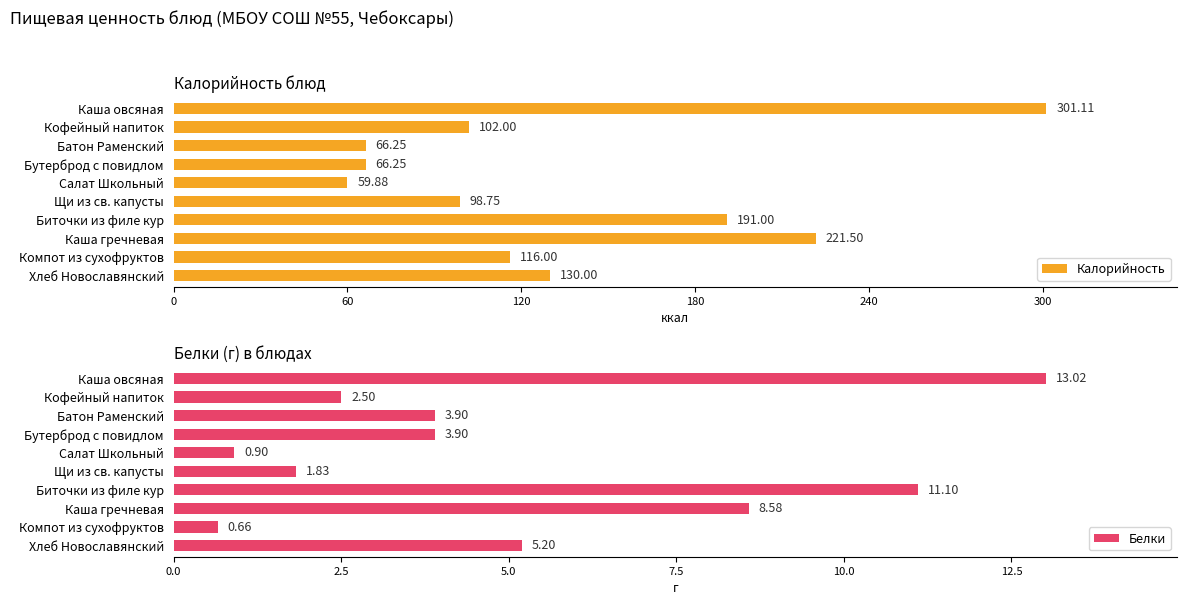

True or false: Калорийность has a value of 102.0 at Кофейный напиток.

True